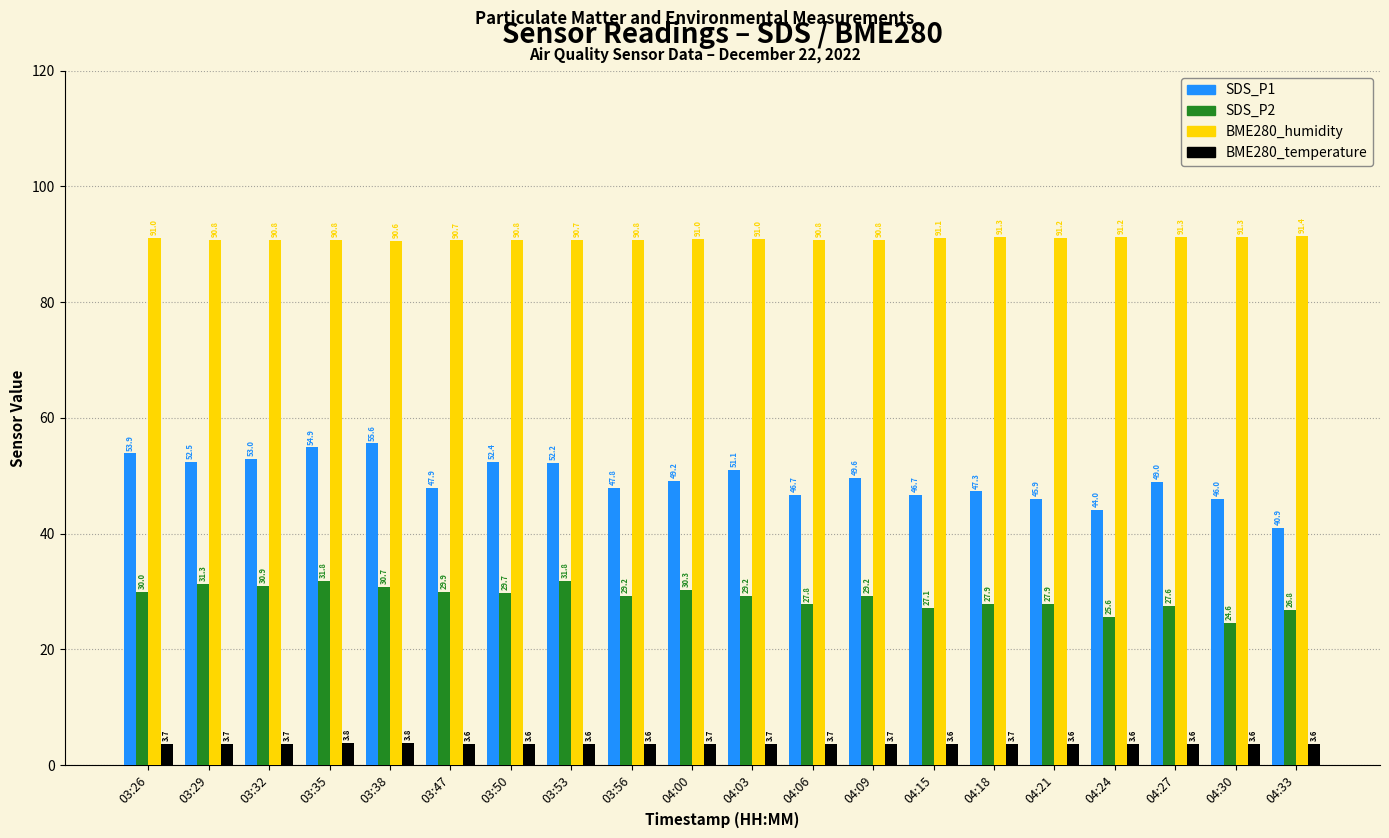

List the series in order of their peak value, lowest first.

BME280_temperature, SDS_P2, SDS_P1, BME280_humidity